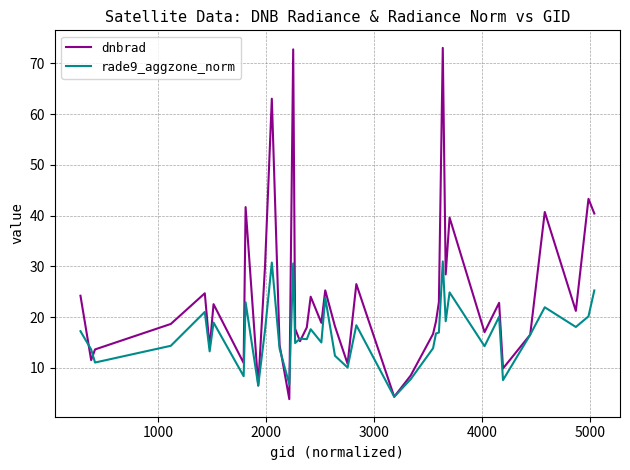

True or false: dnbrad and rade9_aggzone_norm intersect in this chart.

True